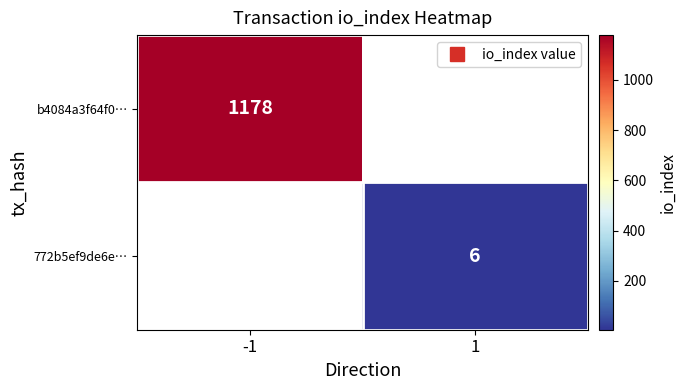

What is the lowest value of the b4084a3f64f0… series?

1178.0